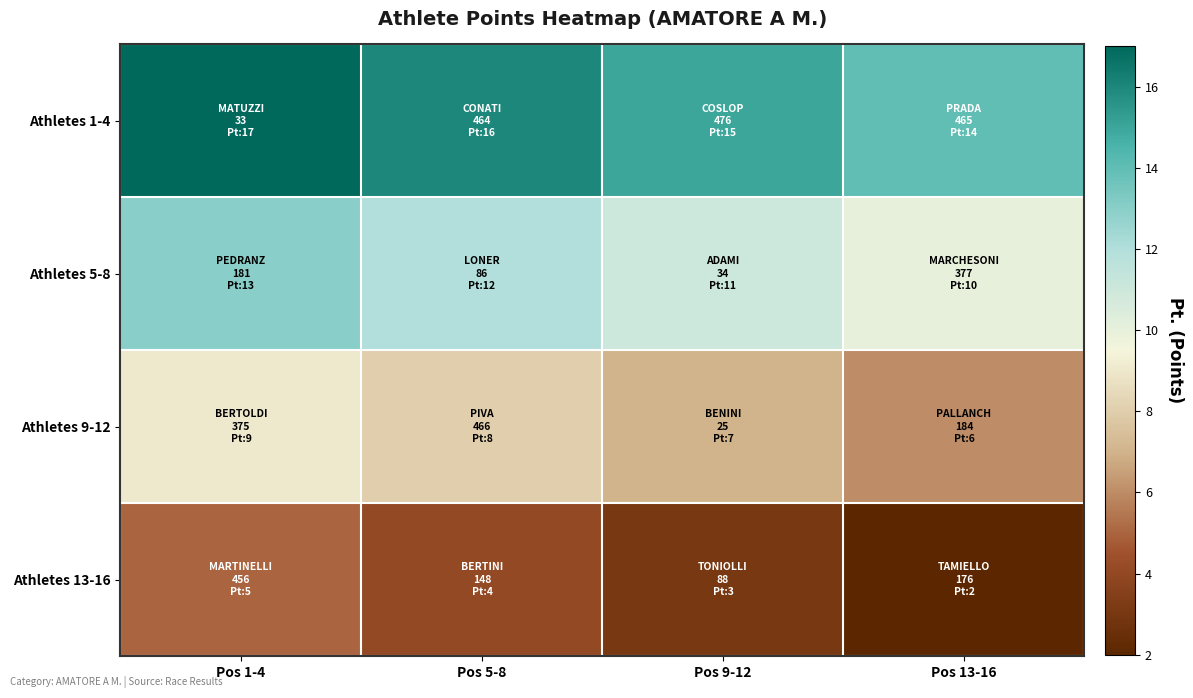

Reading left to right, what are all the values shown in this chart?

Athletes 1-4: Pos 1-4=17	Pos 5-8=16	Pos 9-12=15	Pos 13-16=14
Athletes 5-8: Pos 1-4=13	Pos 5-8=12	Pos 9-12=11	Pos 13-16=10
Athletes 9-12: Pos 1-4=9	Pos 5-8=8	Pos 9-12=7	Pos 13-16=6
Athletes 13-16: Pos 1-4=5	Pos 5-8=4	Pos 9-12=3	Pos 13-16=2